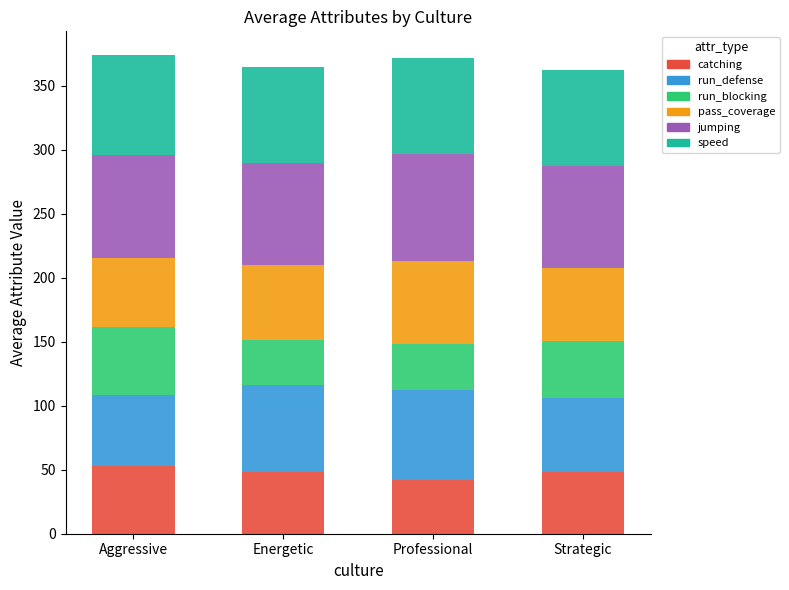

What is the lowest value of the catching series?

41.6